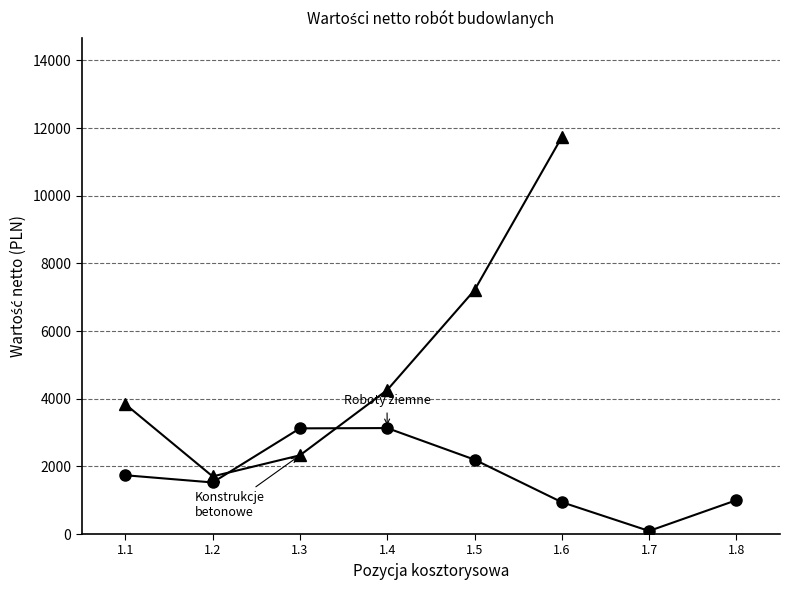

Rank the categories by value from highest to lowest.

1.4, 1.3, 1.5, 1.1, 1.2, 1.8, 1.6, 1.7